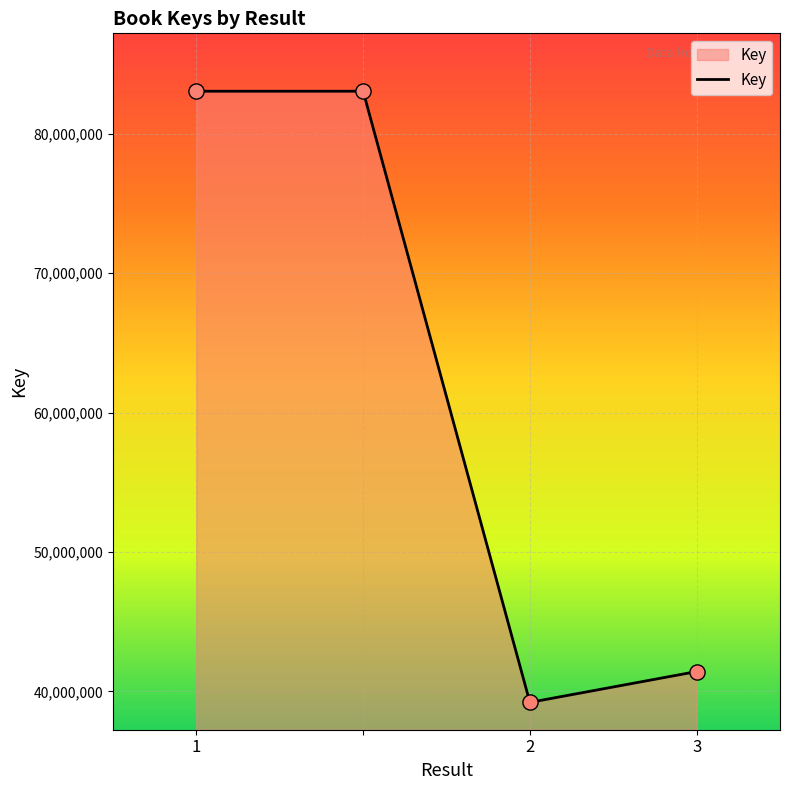

What is the maximum value shown in the chart?

83058743